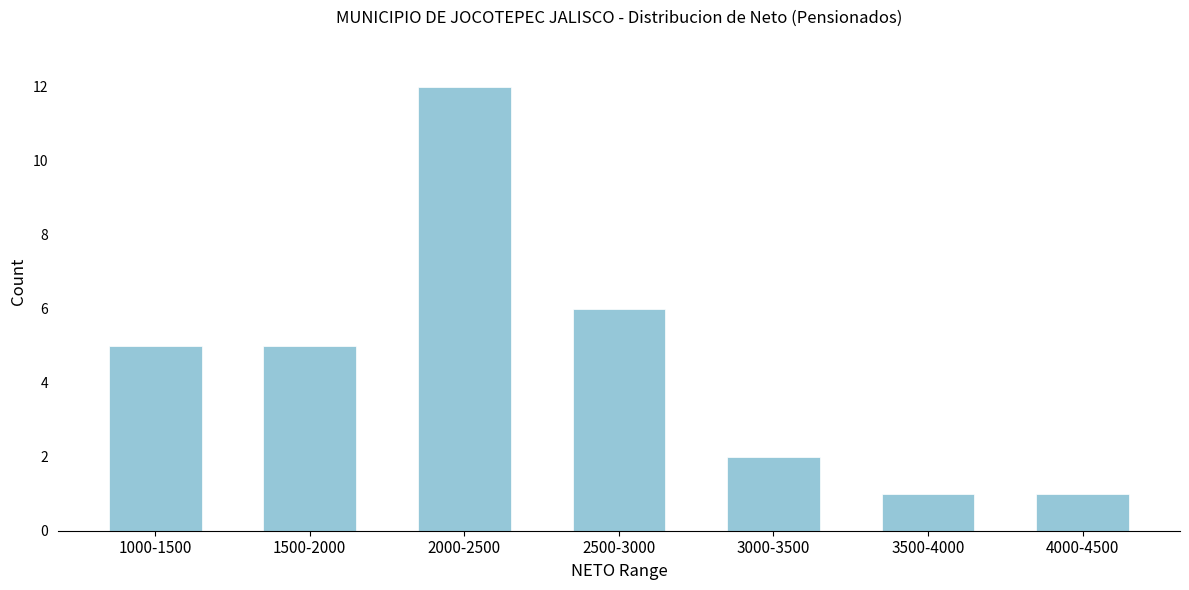

Reading right to left, transcribe all the data shown in this chart.

1	1	2	6	12	5	5